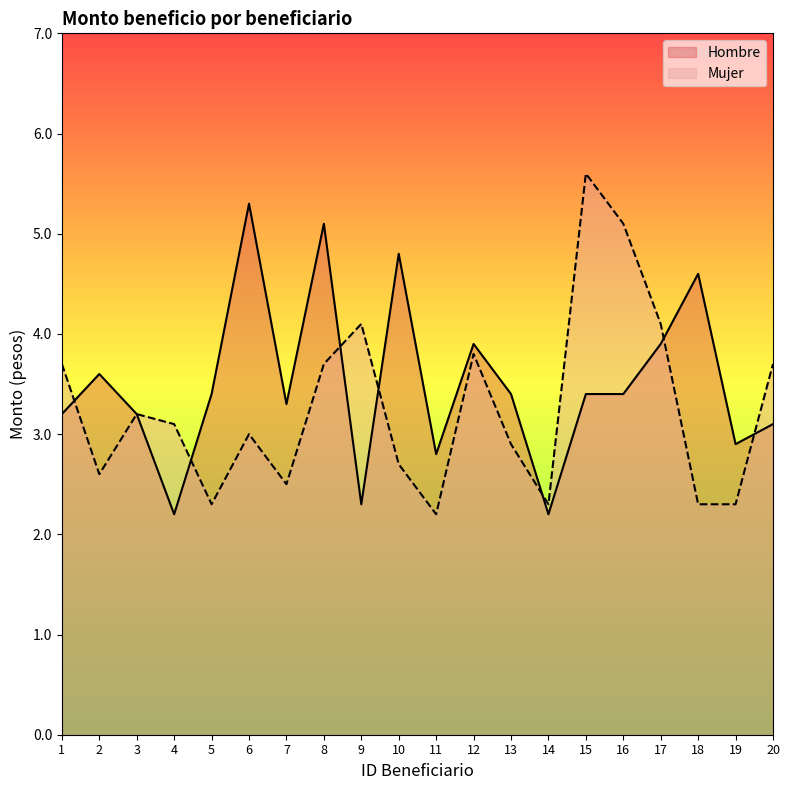

What is the value of the Mujer point at the 1st from the left?

3.7